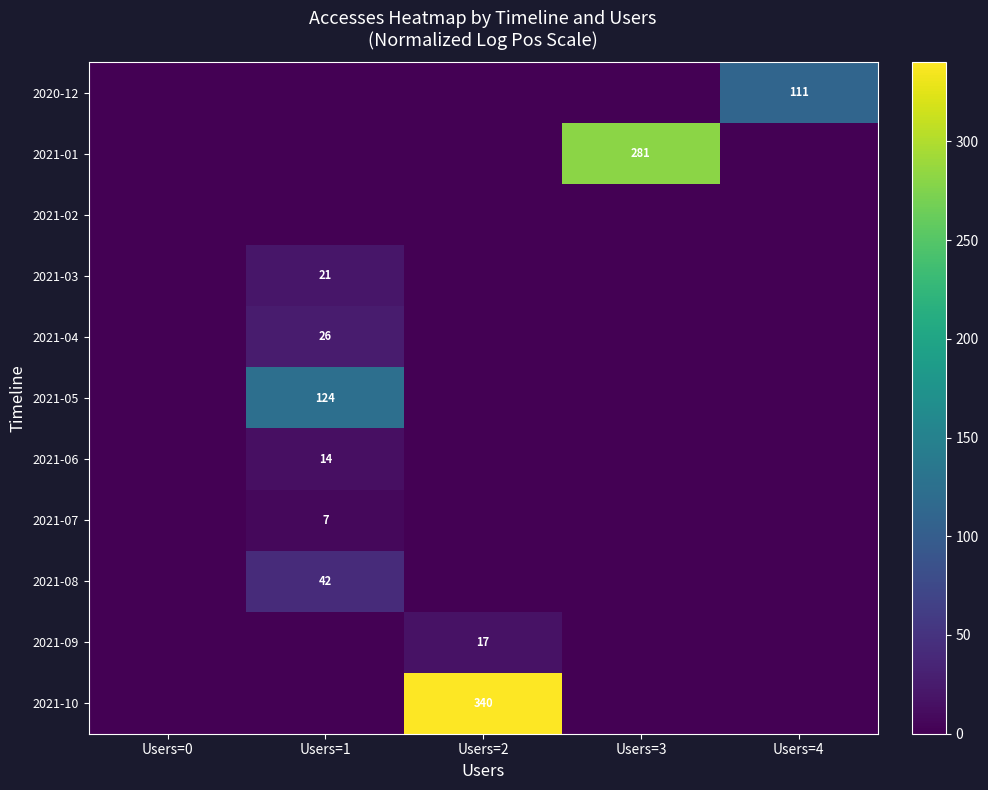

What is the spread (max minus min) of values at Users=3?

281